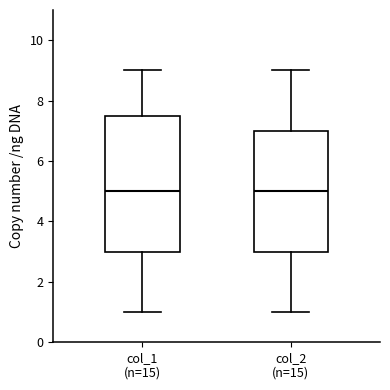

Reading left to right, read every box against the y-axis: the position of its median line, the range the box covers, and the ends of its whiskers. The values are not printed on the chart, so give them approximately, as read against the axis.

col_1 (n=15): median 5.0, box 3.0 to 7.6, whiskers 1.0 to 9.0
col_2 (n=15): median 5.0, box 3.0 to 7.0, whiskers 1.0 to 9.0